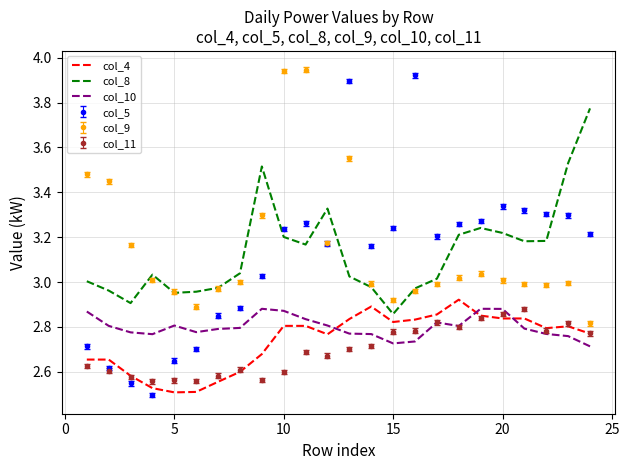

How many distinct data groups are displayed?

6